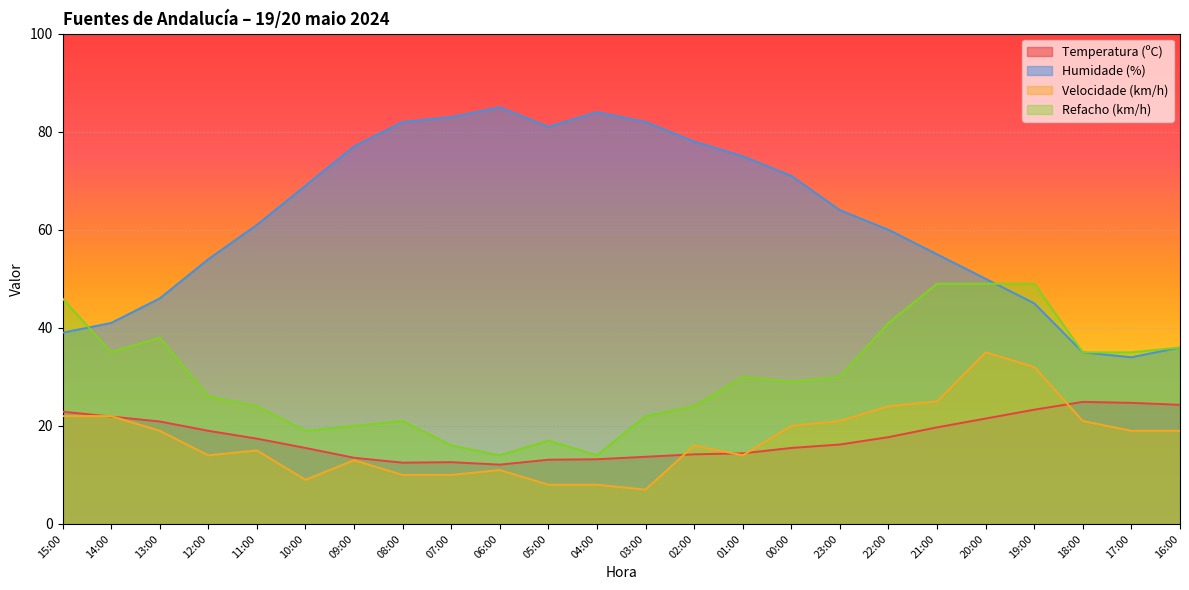

Rank the series by their maximum value, from highest to lowest.

Humidade (%), Refacho (km/h), Velocidade (km/h), Temperatura (ºC)